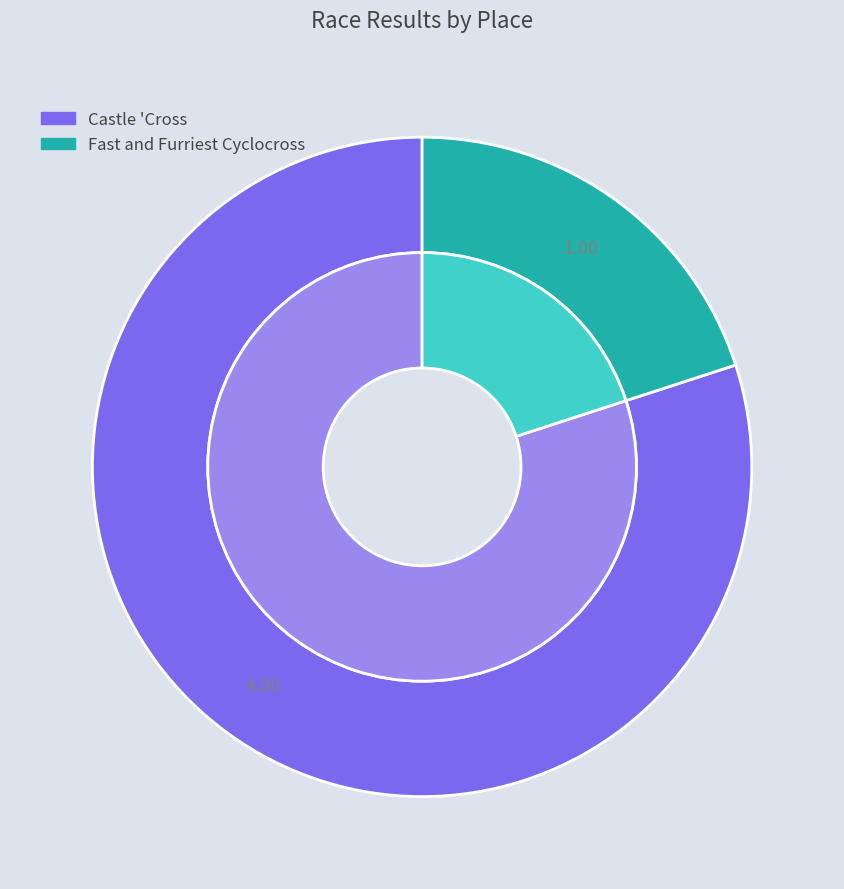

Is it true that Fast and Furriest Cyclocross is 20% of the pie?

True